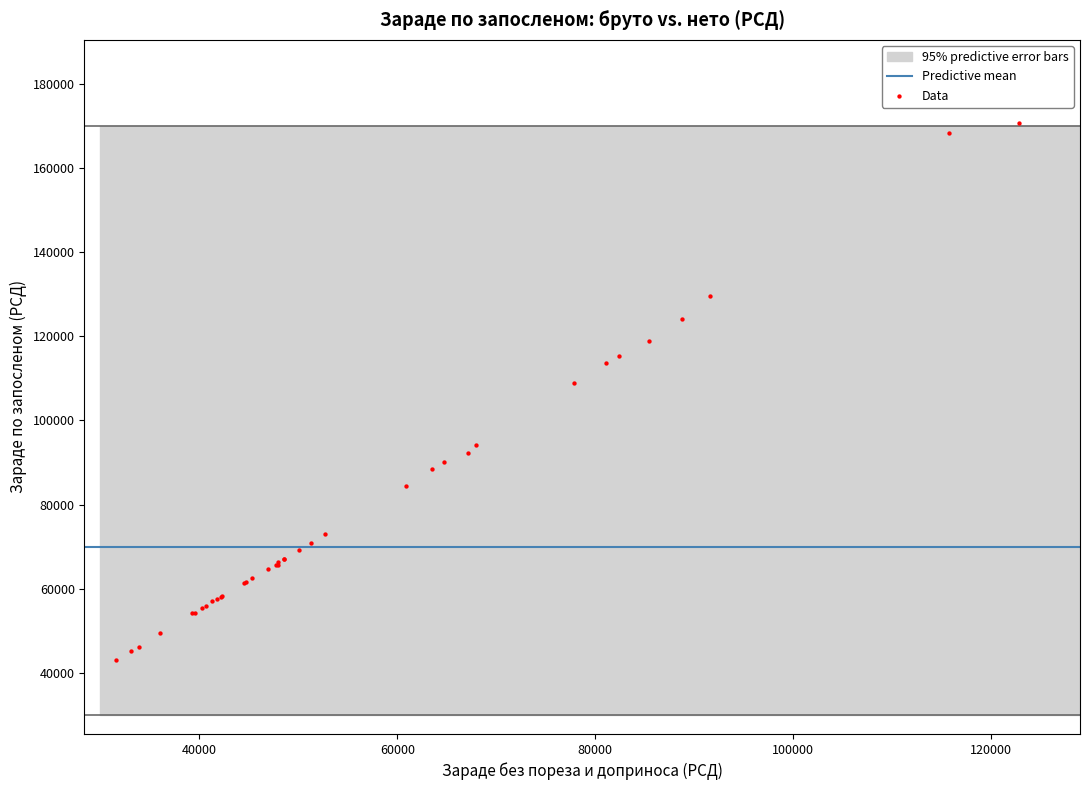

What Y value in the scatter plot is closest to 106847?

108897